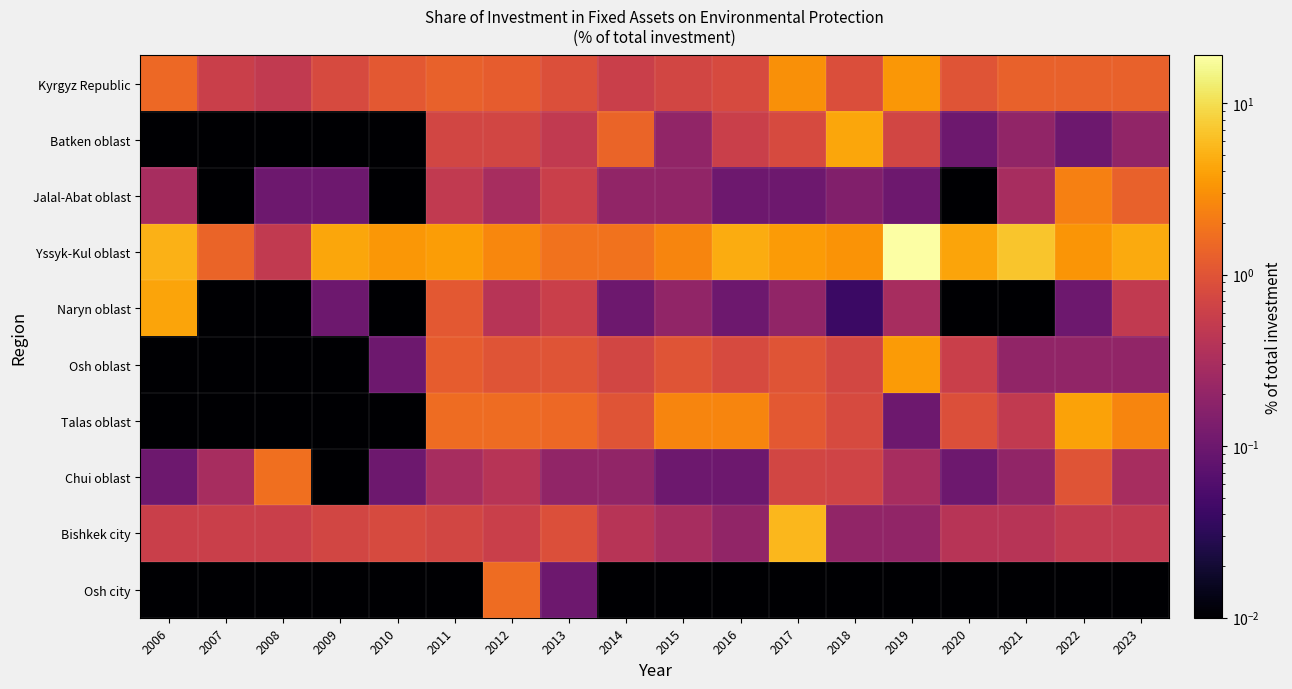

Between 2011 and 2019, which is larger?

2019